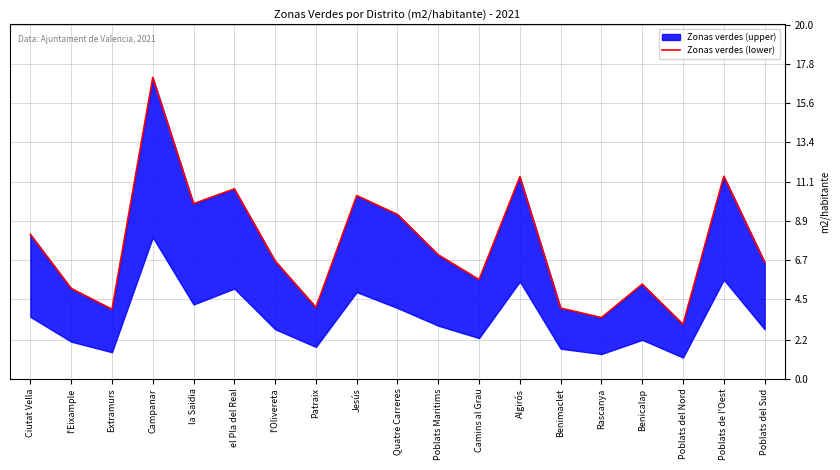

How many values exceed 6?

11